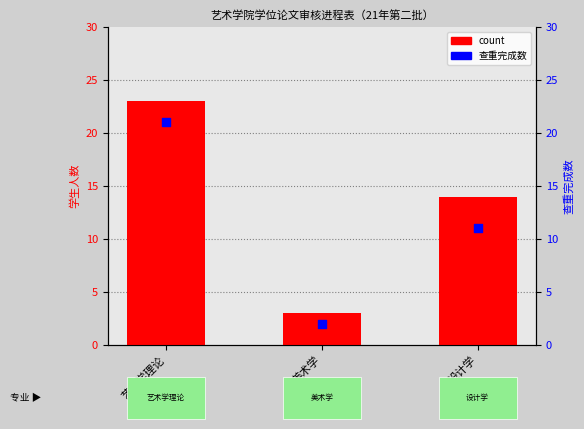

What is the total value across all series at 设计学?

25